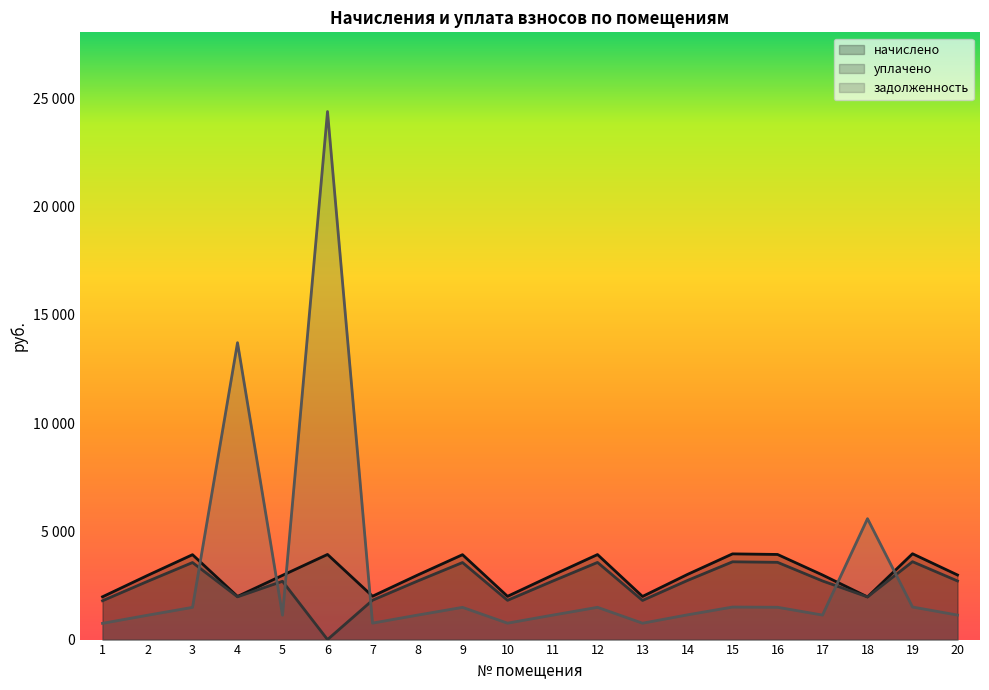

True or false: задолженность has more than 2 interior local peaks.

True